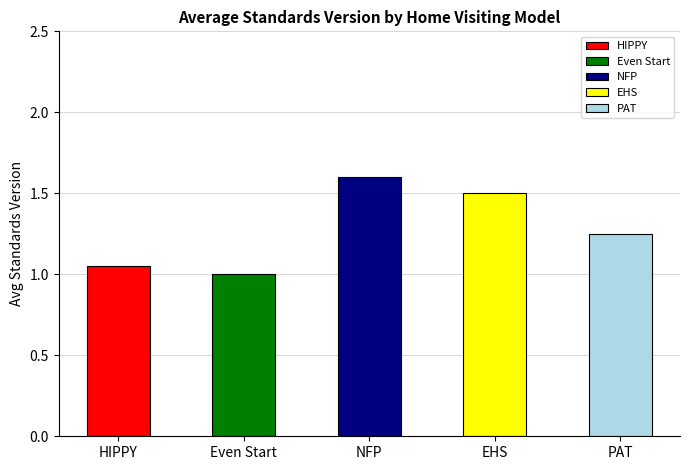

What is the ratio of the value at HIPPY to the value at EHS?

0.7